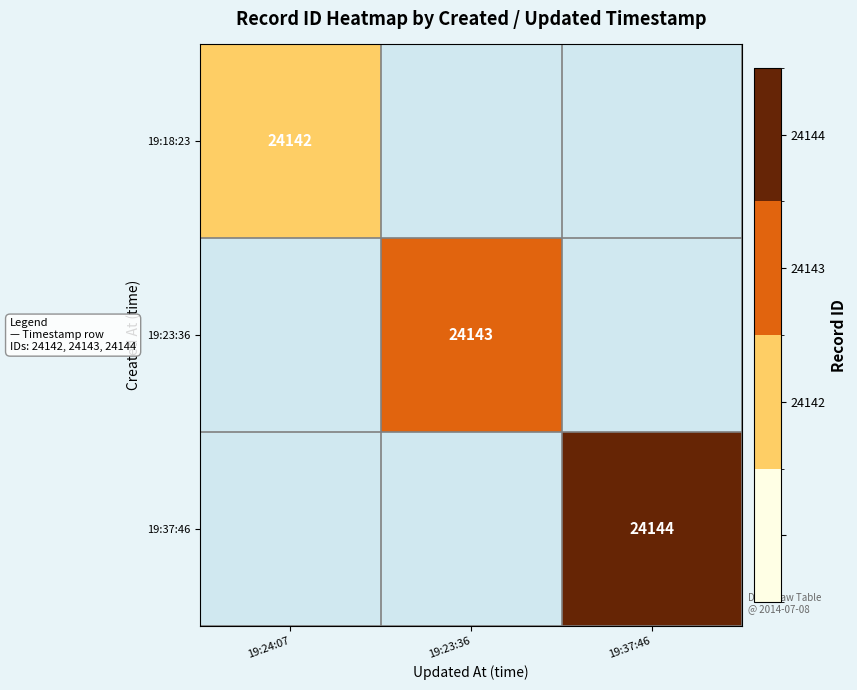

Is it true that 19:37:46 equals 24144 at 19:37:46?

True